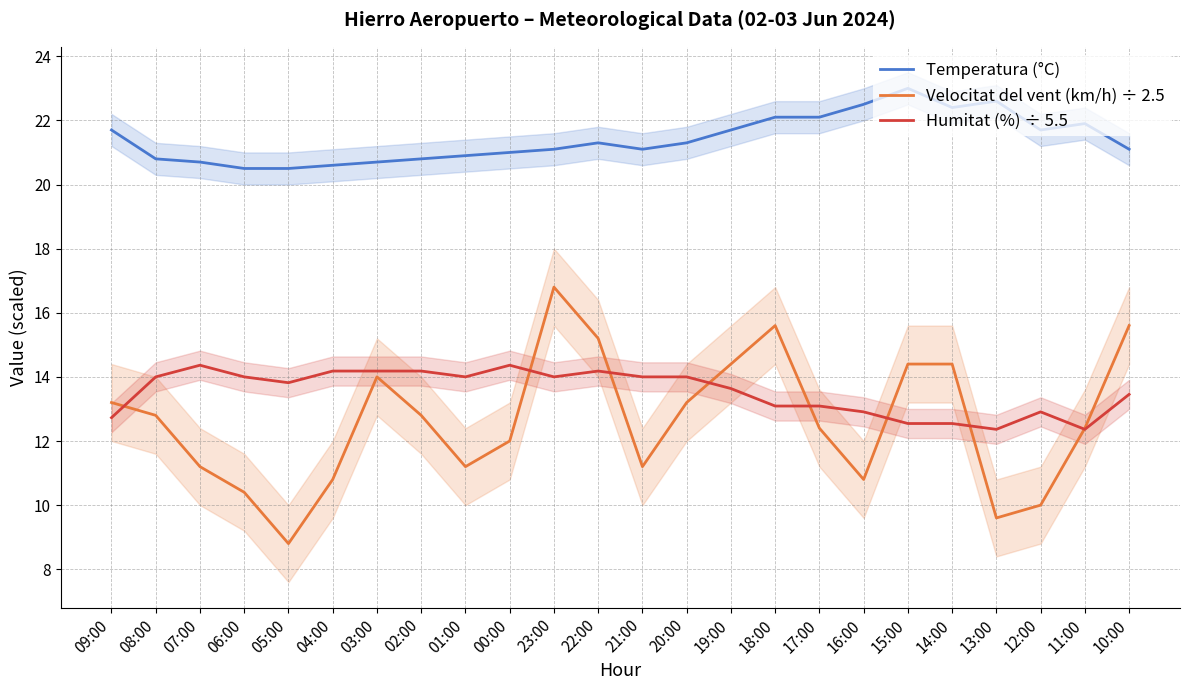

What is the sum of all Temperatura (°C) values?

514.1